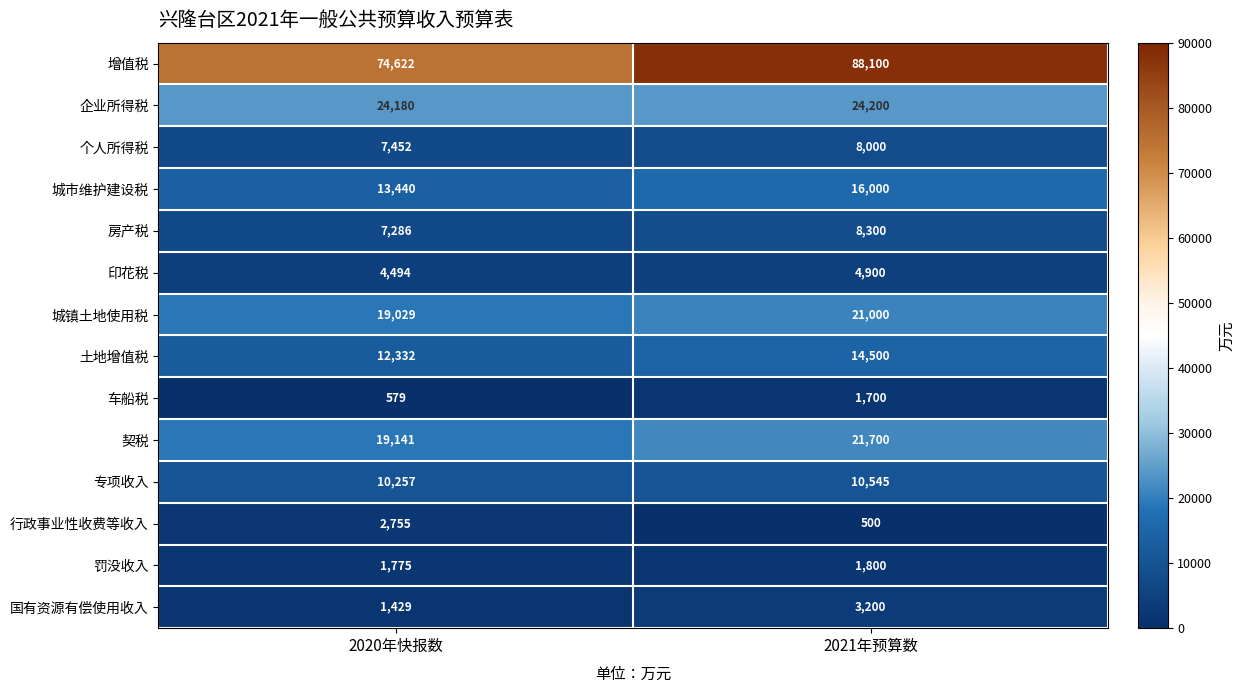

How many data points does each series have?

2